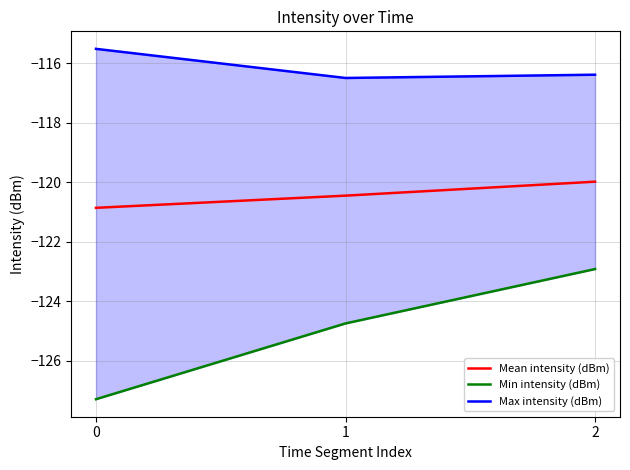

What is the maximum value for Mean intensity (dBm)?

-120.0